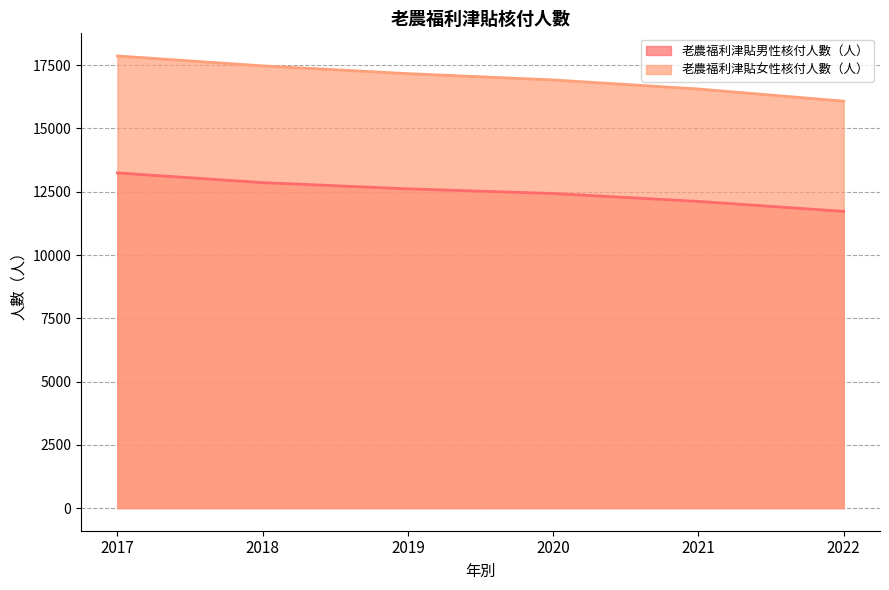

Reading left to right, transcribe all the data shown in this chart.

老農福利津貼男性核付人數（人）: 2017=13244	2018=12861	2019=12615	2020=12431	2021=12118	2022=11725
老農福利津貼女性核付人數（人）: 2017=17866	2018=17474	2019=17167	2020=16918	2021=16560	2022=16079